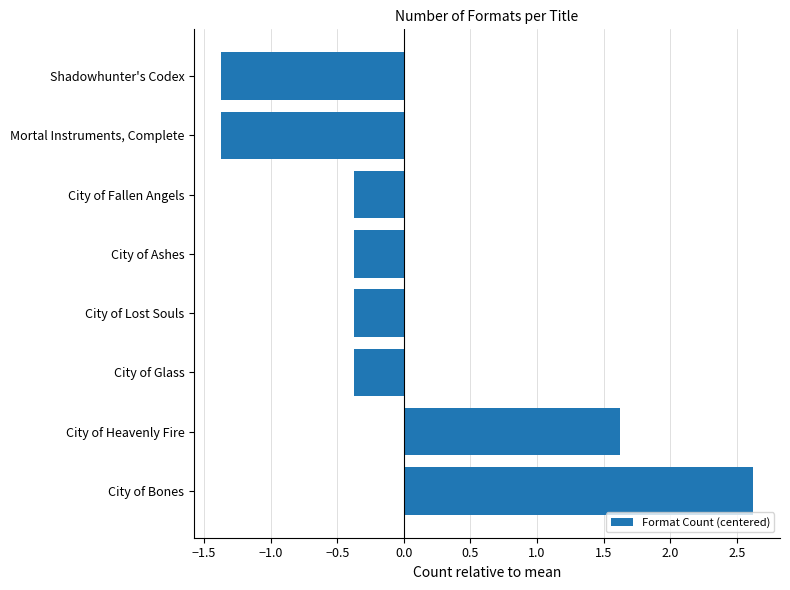

Is it true that the value at City of Bones is 2.6?

True